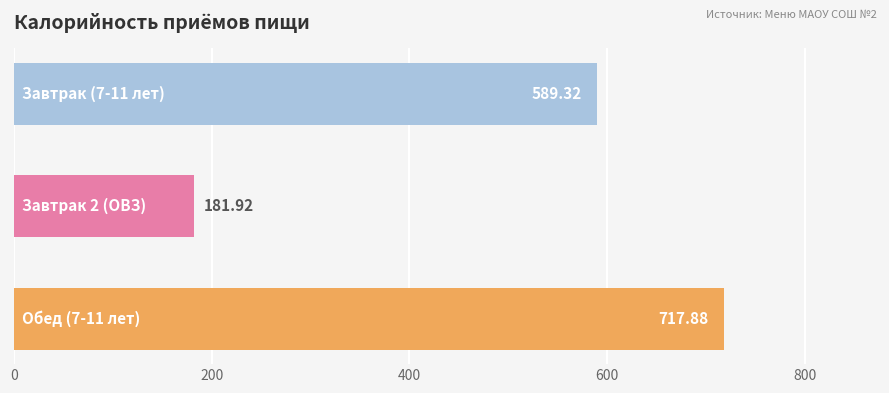

What is the difference between the maximum and minimum values?

536.0